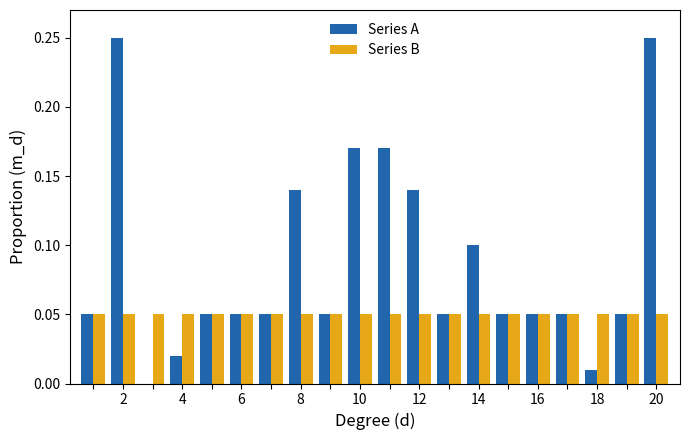

What is the sum of all Series A values?

1.8